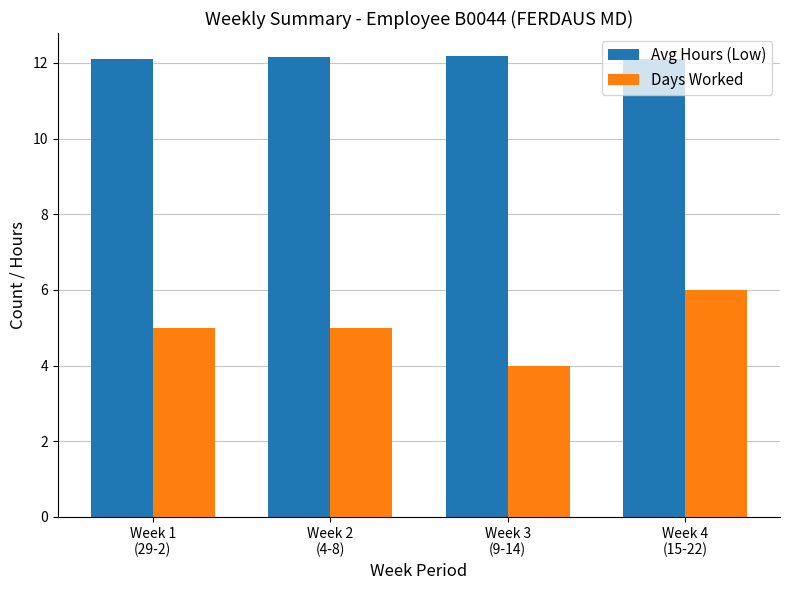

Between Week 3
(9-14) and Week 4
(15-22), which series saw the biggest shift?

Days Worked